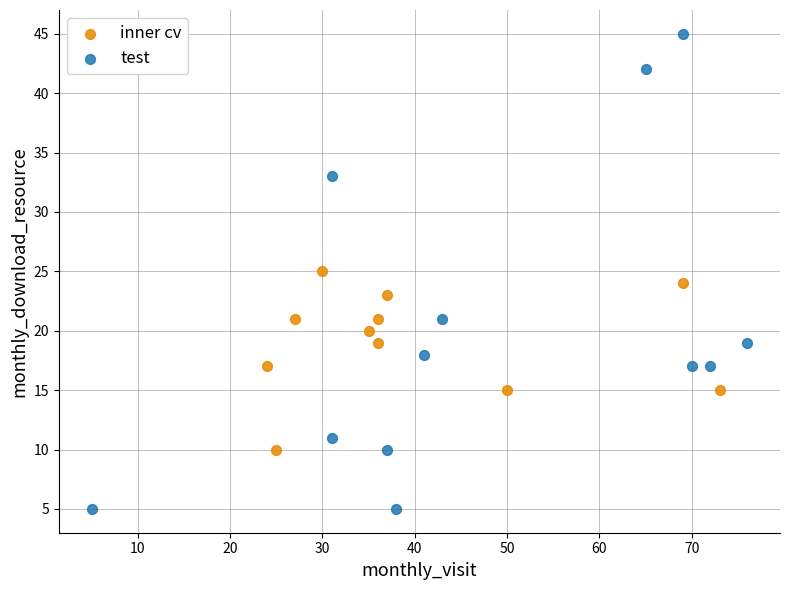

Which series has the widest spread of Y values?

test